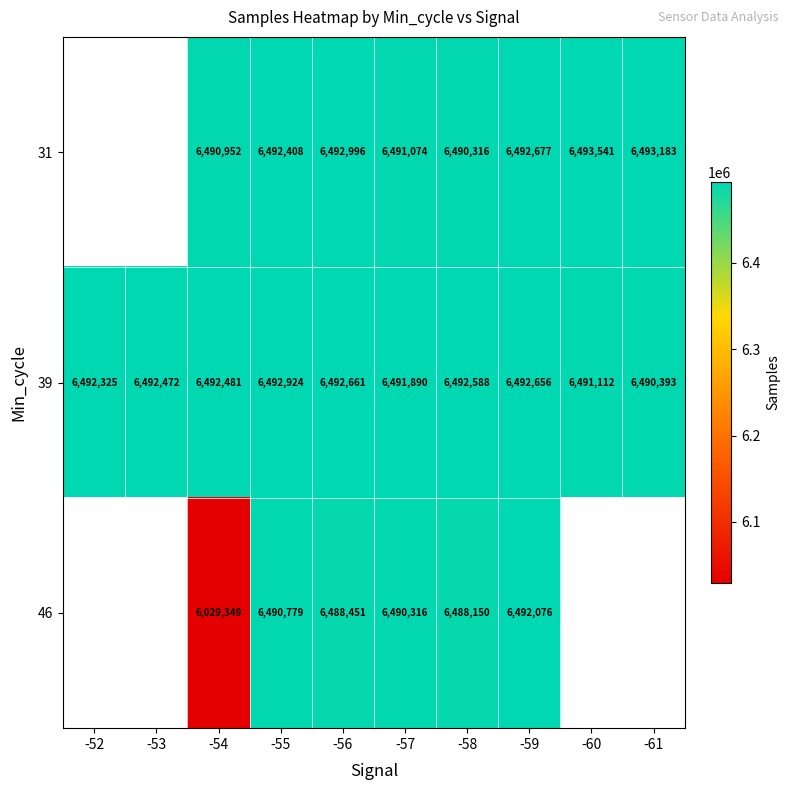

What is the sum of the 46 values at -58 and -57?

12978466